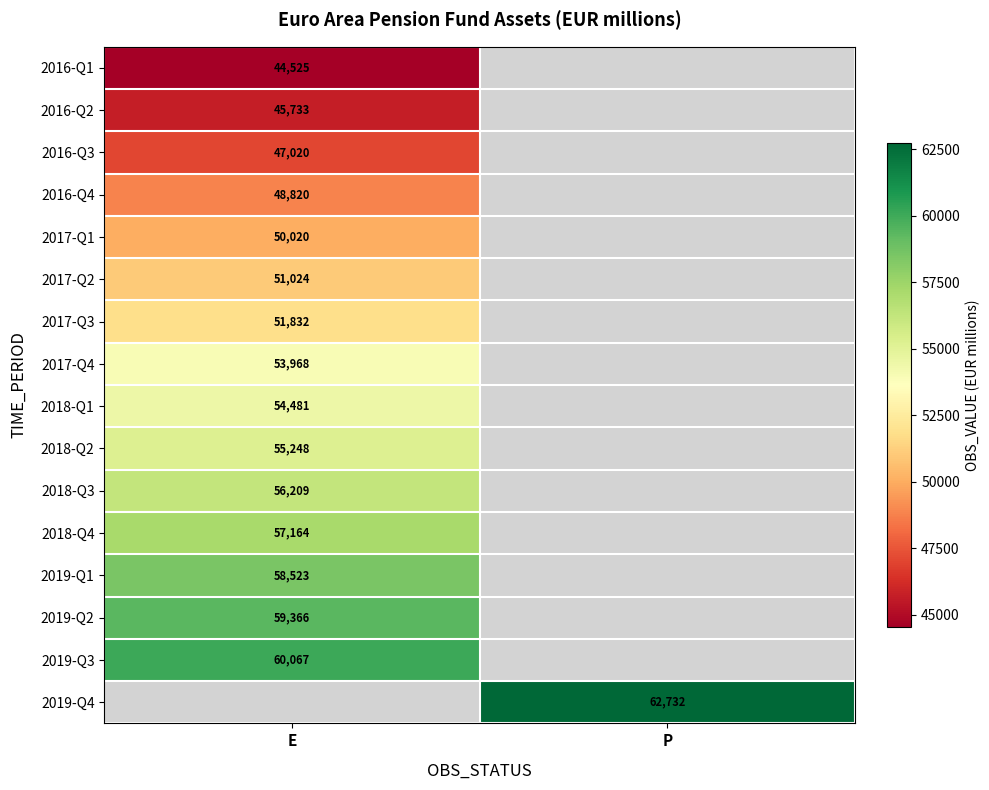

At which category does the chart reach its peak across all series?

P